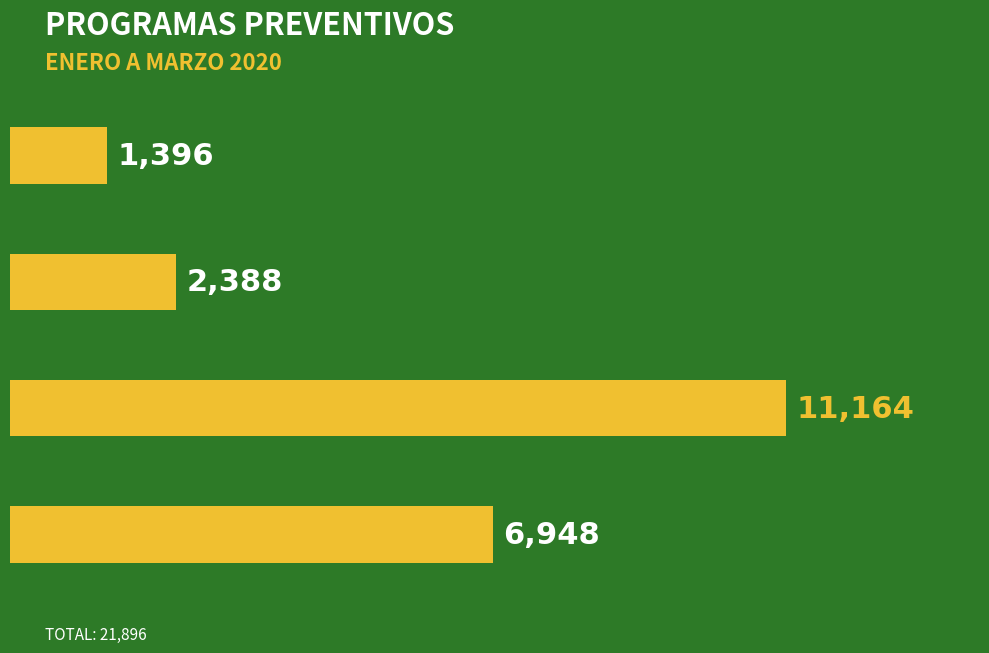

What is the average value?

5474